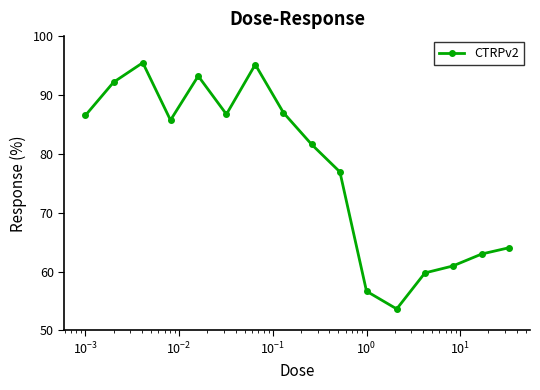

What is the value of the 6th point from the left?

86.7